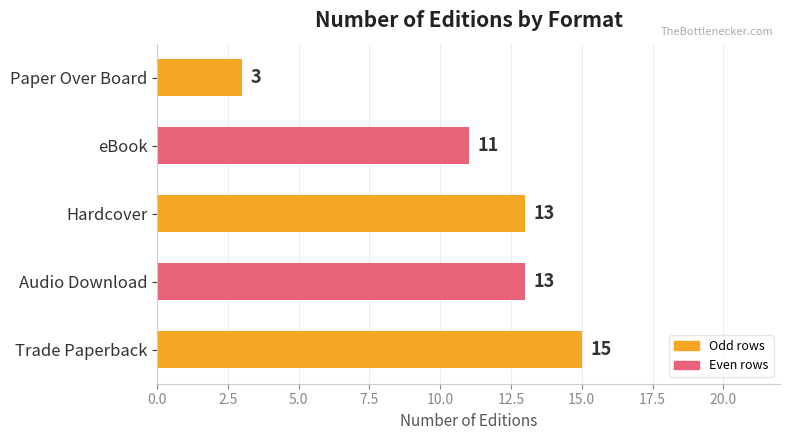

What is the sum of all values?

55